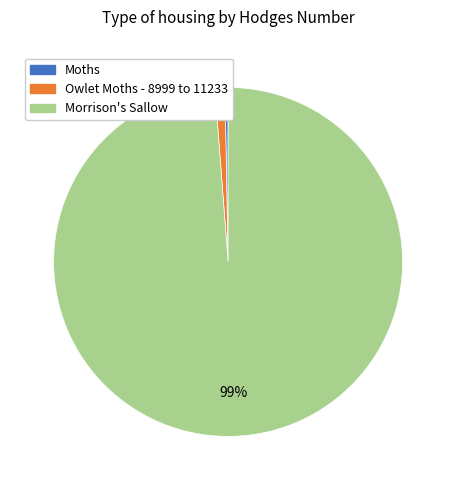

Rank the categories by value from lowest to highest.

Moths, Owlet Moths - 8999 to 11233, Morrison's Sallow